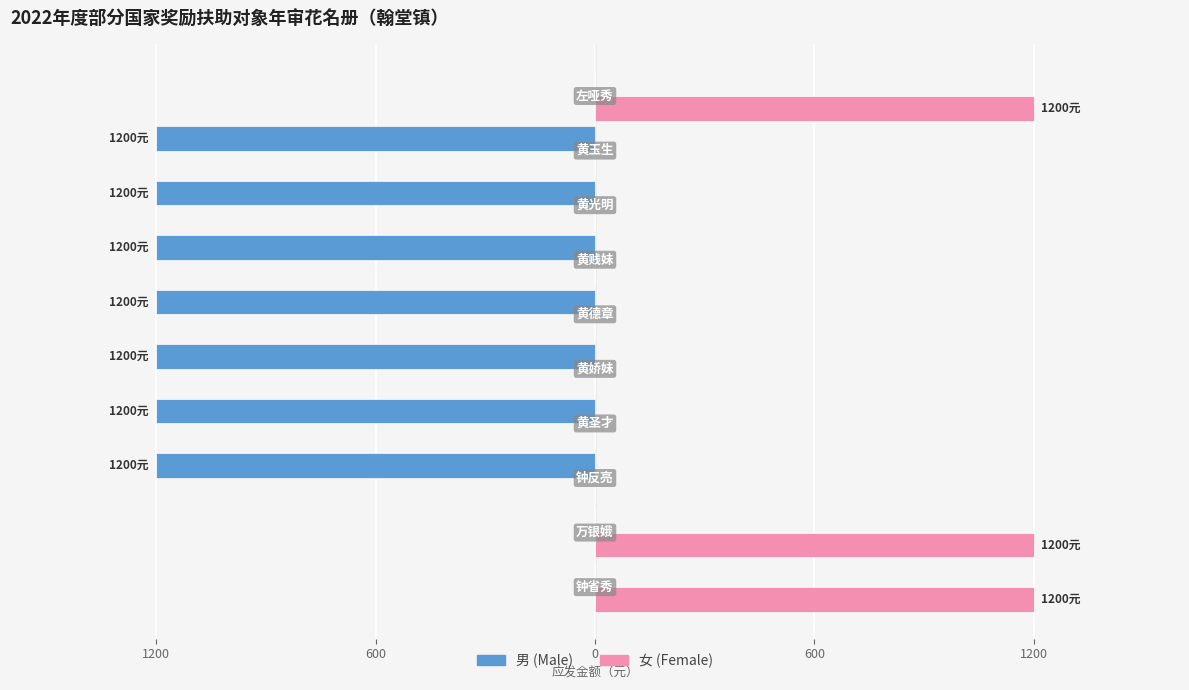

How many bars are there in each group?

2